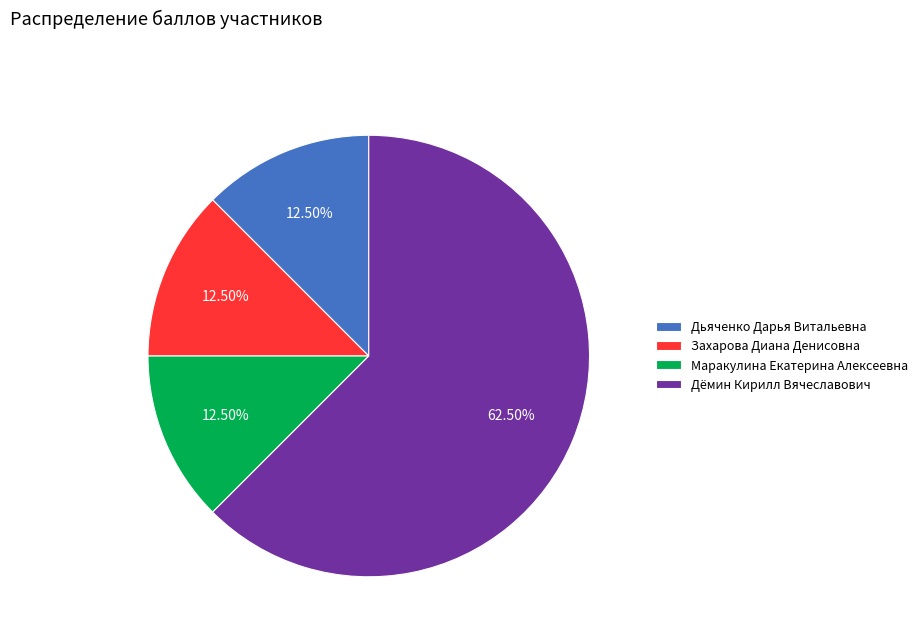

How much of the chart is everything except Дёмин Кирилл Вячеславович?

37.5%